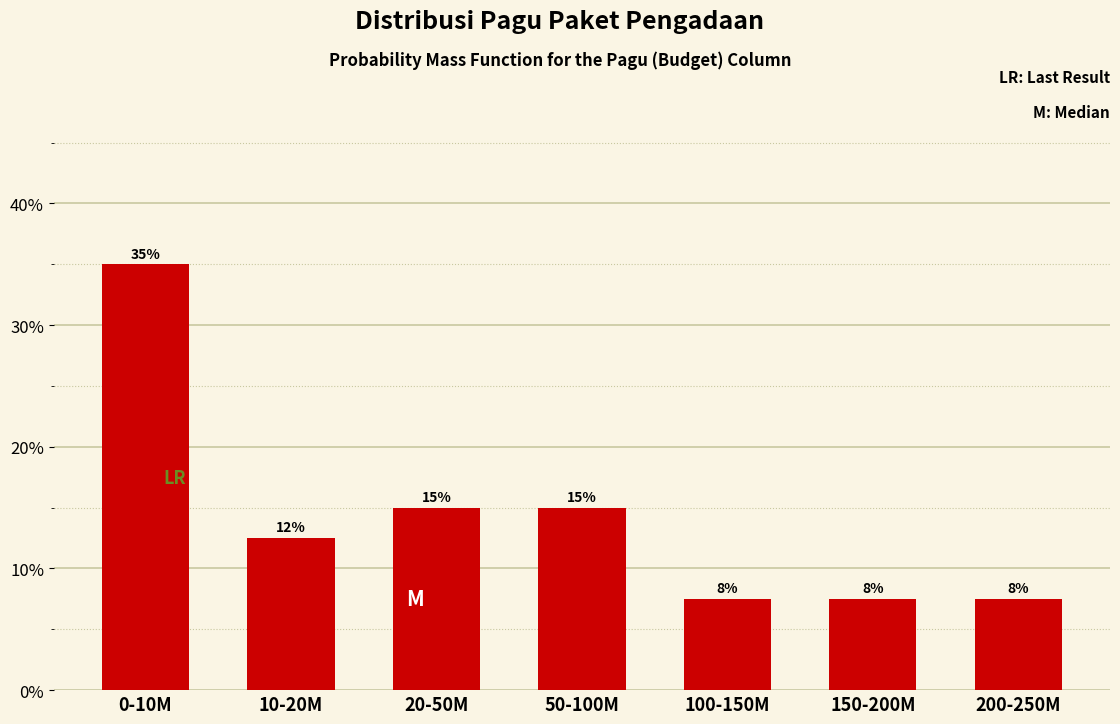

Are the bars horizontal?

No